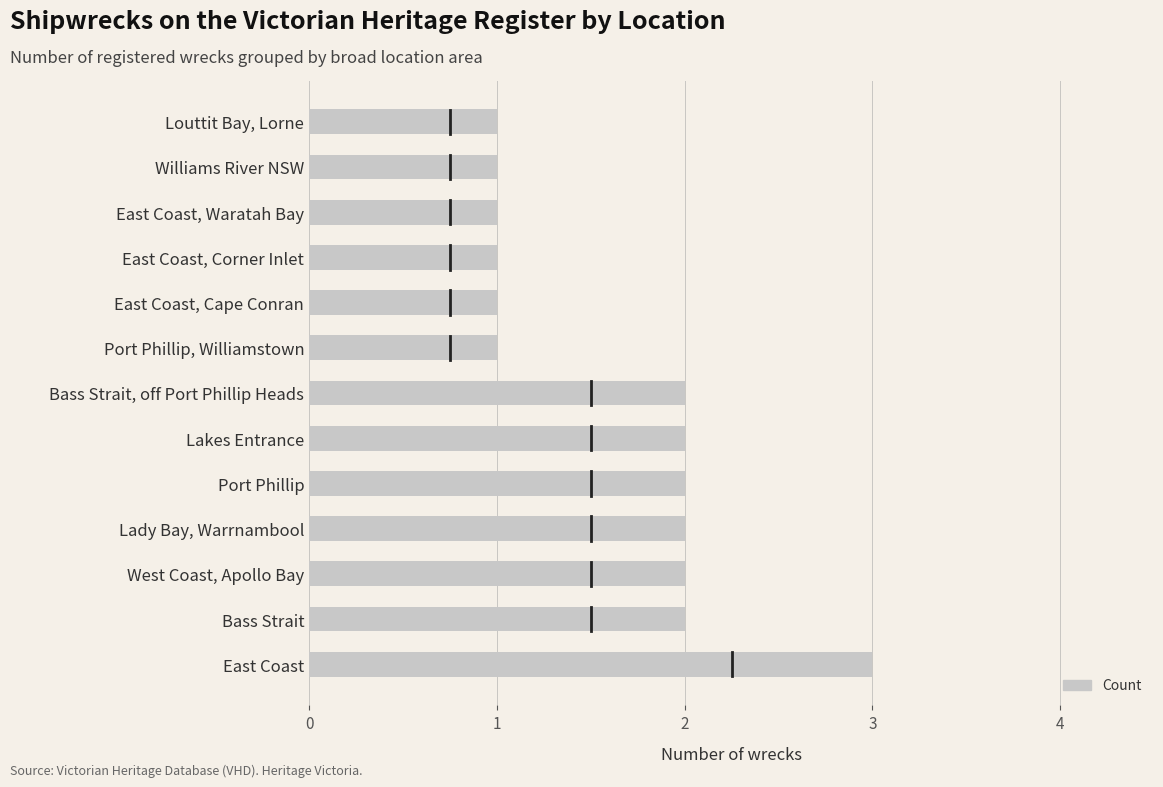

What is the ratio of the value at West Coast, Apollo Bay to the value at Louttit Bay, Lorne?

2.0